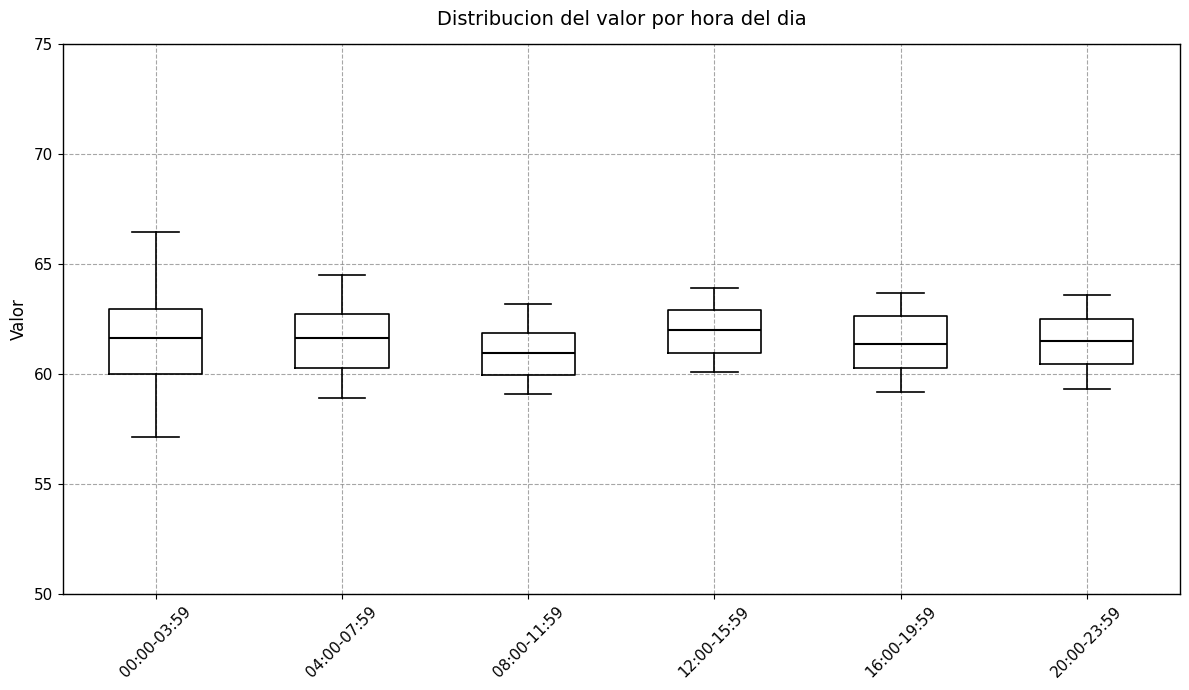

Reading left to right, transcribe this box plot: for each box, give where its median line is, the range the box spans, and where its two whiskers end, as read against the y-axis. The values are not printed on the chart, so give them approximately, as read against the axis.

00:00-03:59: median 61.5, box 60.0 to 63.0, whiskers 57.0 to 66.5
04:00-07:59: median 61.5, box 60.5 to 62.5, whiskers 59.0 to 64.5
08:00-11:59: median 61.0, box 60.0 to 62.0, whiskers 59.0 to 63.0
12:00-15:59: median 62.0, box 61.0 to 63.0, whiskers 60.0 to 64.0
16:00-19:59: median 61.5, box 60.5 to 62.5, whiskers 59.0 to 63.5
20:00-23:59: median 61.5, box 60.5 to 62.5, whiskers 59.5 to 63.5